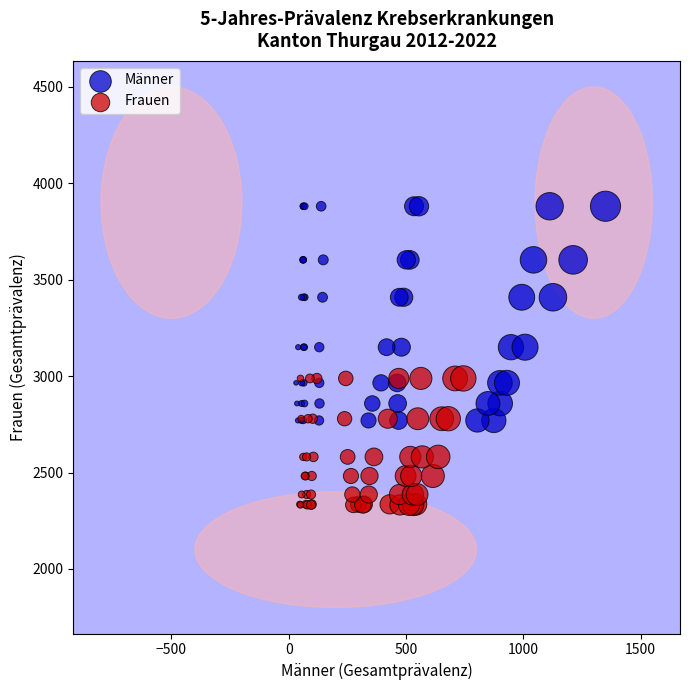

What are all the series names shown in the legend?

Männer, Frauen